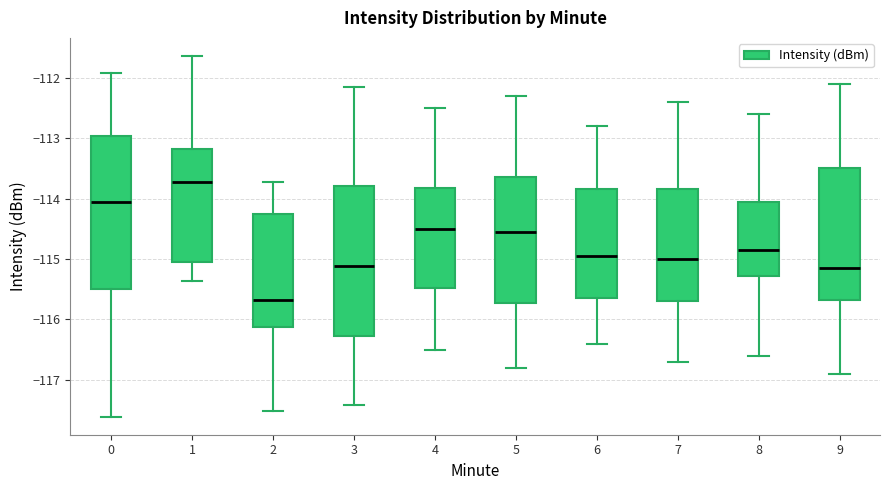

Which box's median line is the highest?

1